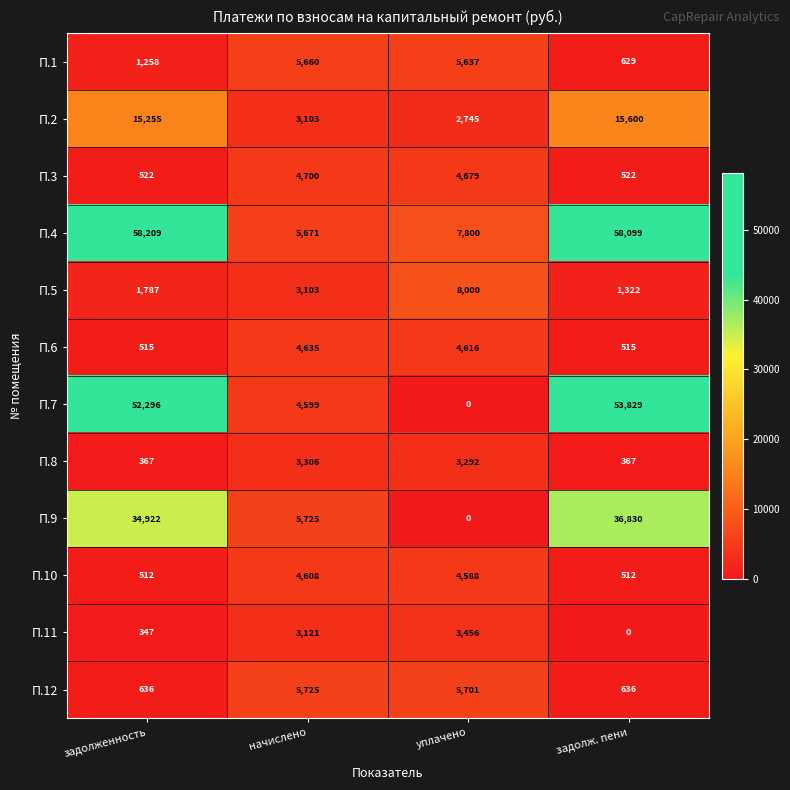

At which category does the chart reach its peak across all series?

задолженность